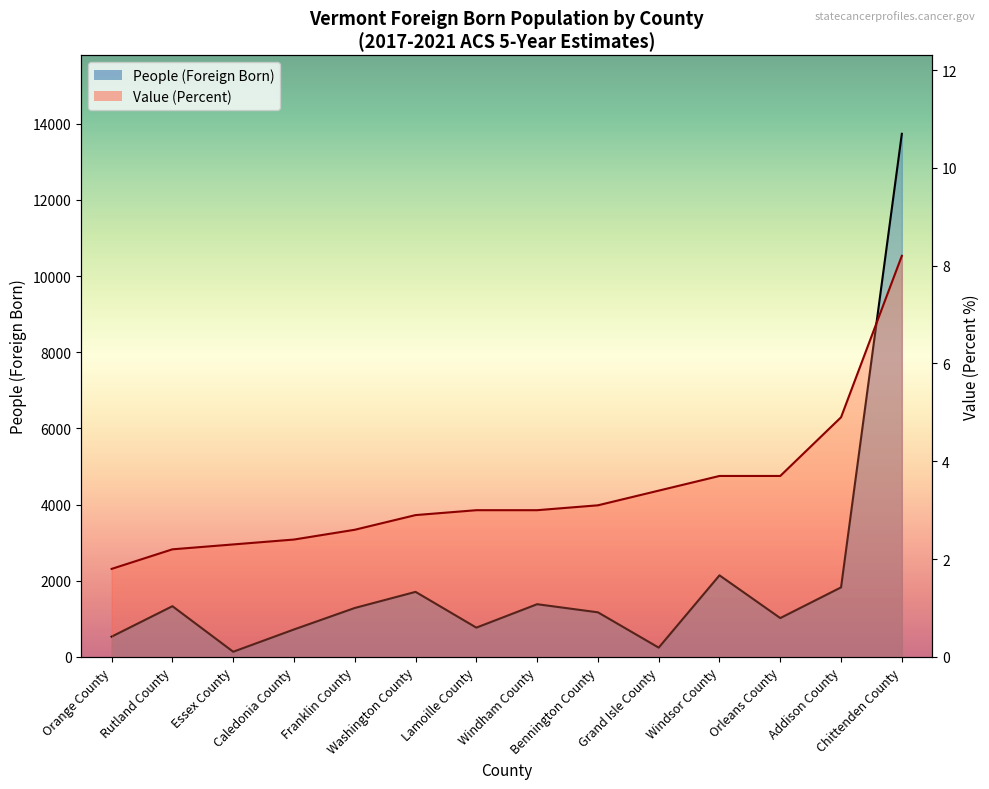

At which label is People (Foreign Born) closest to 6935?

Windsor County